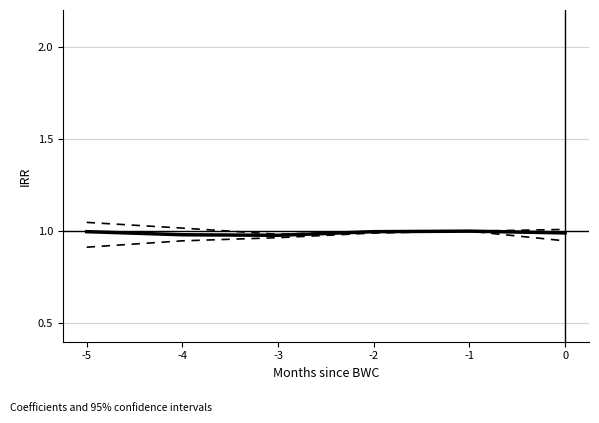

How many categories are shown in the chart?

6